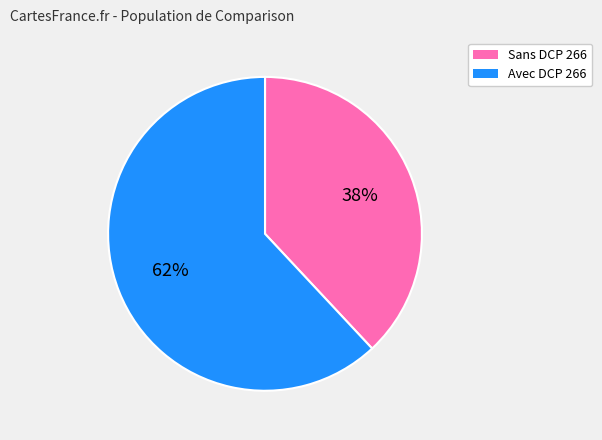

Does any single category account for the majority?

Yes